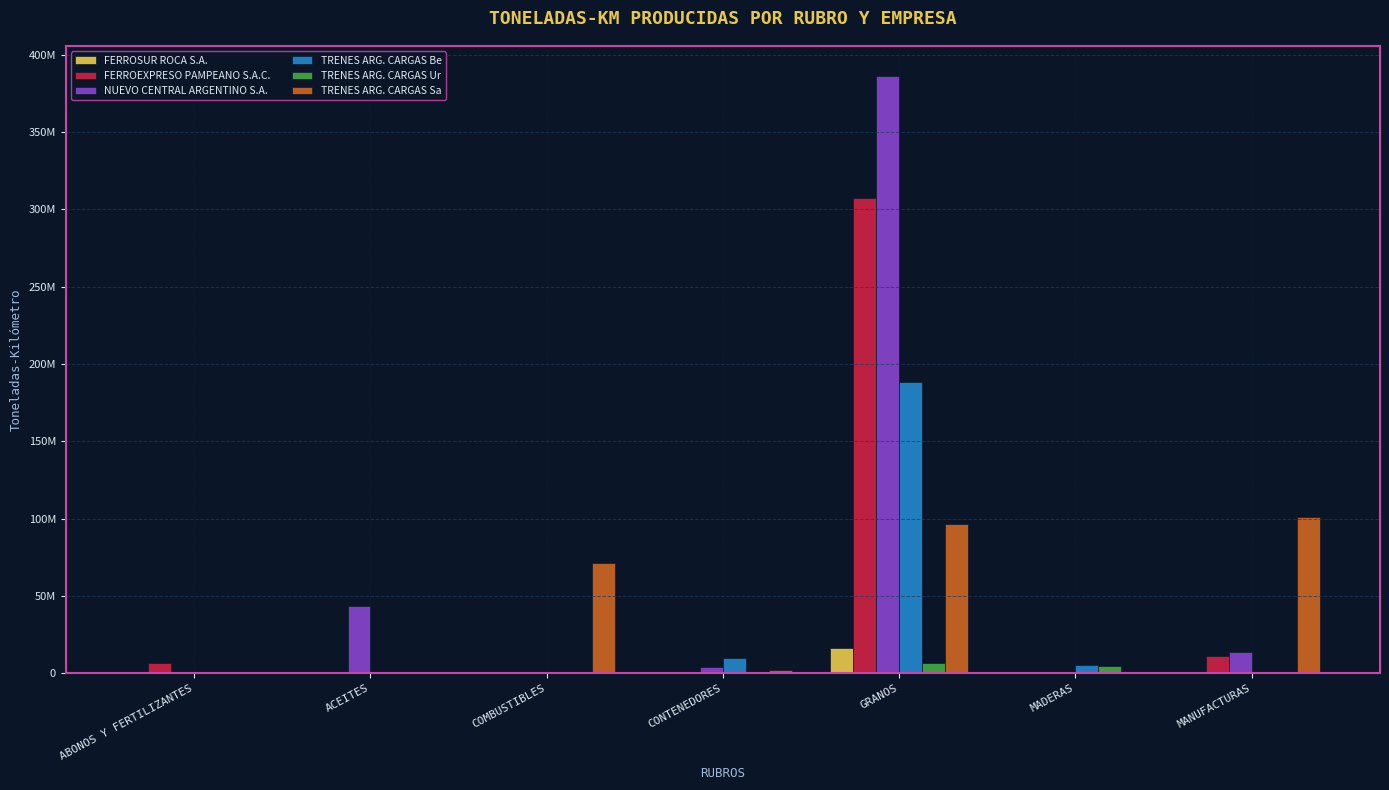

Between GRANOS and MADERAS, which series saw the biggest shift?

NUEVO CENTRAL ARGENTINO S.A.